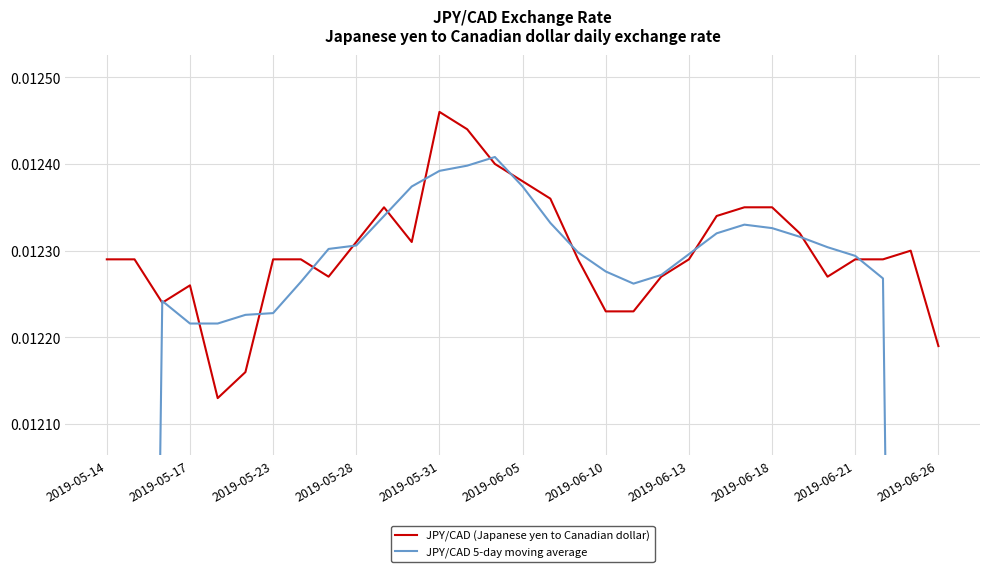

Which series has the largest total across all categories?

JPY/CAD (Japanese yen to Canadian dollar)